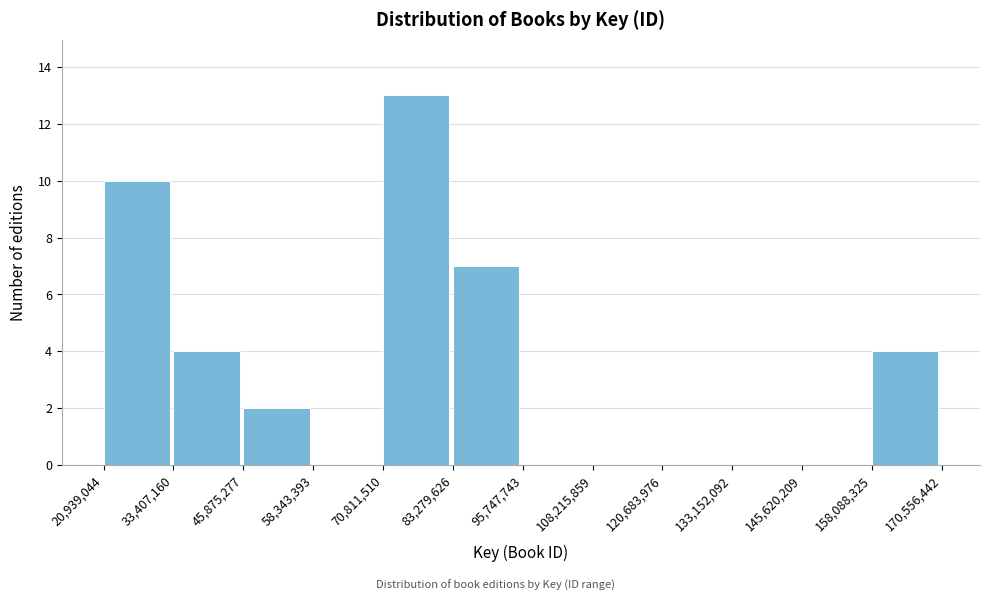

Reading left to right, list every bar in this chart as the range it spans on the x-axis followed by its height. The values are not printed on the chart, so give them approximately, as read against the axis.

20,939,044 to 33,407,160: 10
33,407,160 to 45,875,277: 4
45,875,277 to 58,343,393: 2
58,343,393 to 70,811,510: 0
70,811,510 to 83,279,626: 13
83,279,626 to 95,747,743: 7
95,747,743 to 108,215,859: 0
108,215,859 to 120,683,976: 0
120,683,976 to 133,152,092: 0
133,152,092 to 145,620,209: 0
145,620,209 to 158,088,325: 0
158,088,325 to 170,556,442: 4